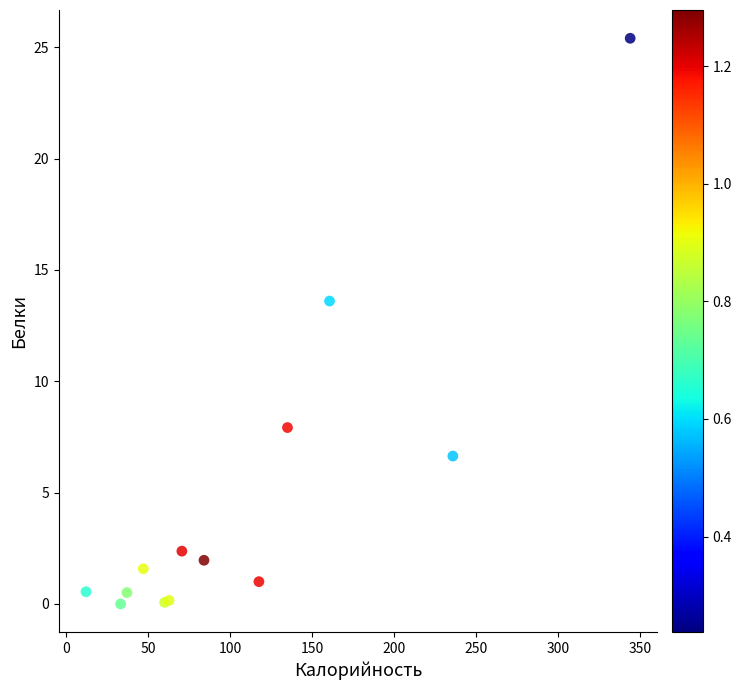

What Y value in the scatter plot is closest to 12?

13.6